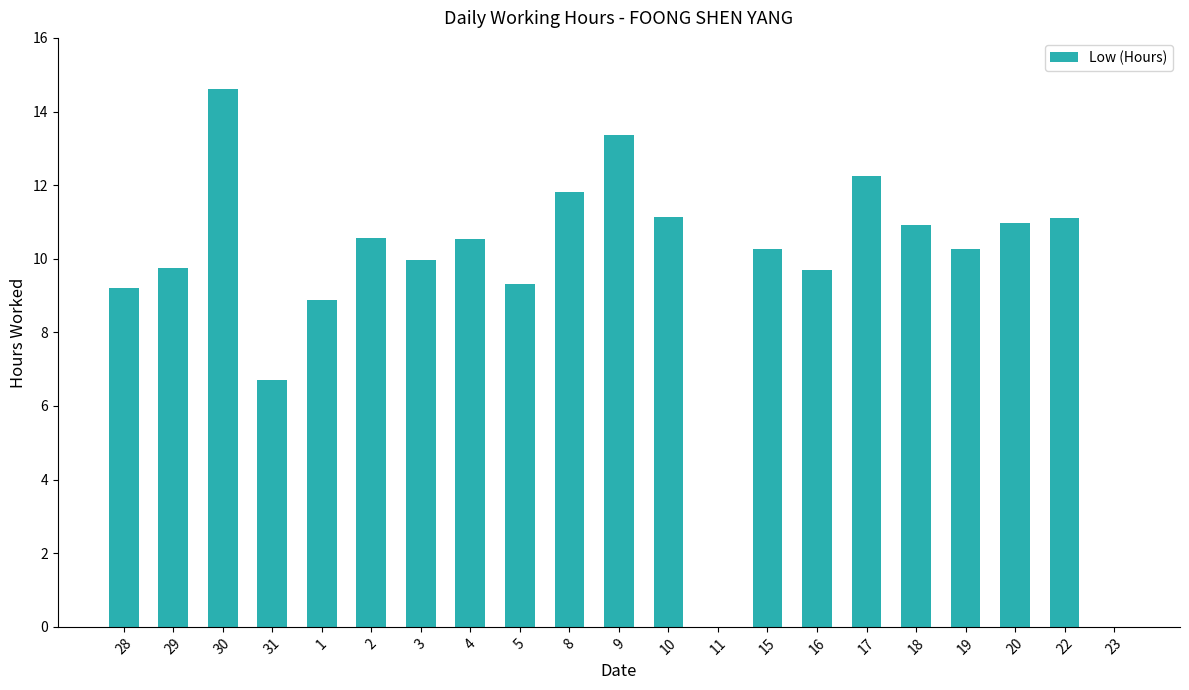

What is the maximum value shown in the chart?

14.6